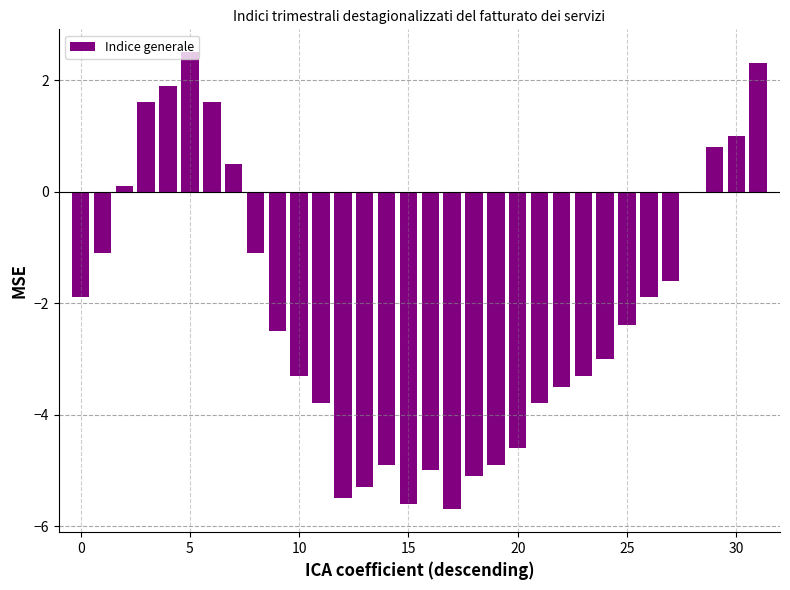

Reading right to left, extract all data points from this chart.

2.3	1.0	0.8	0.0	-1.6	-1.9	-2.4	-3.0	-3.3	-3.5	-3.8	-4.6	-4.9	-5.1	-5.7	-5.0	-5.6	-4.9	-5.3	-5.5	-3.8	-3.3	-2.5	-1.1	0.5	1.6	2.5	1.9	1.6	0.1	-1.1	-1.9